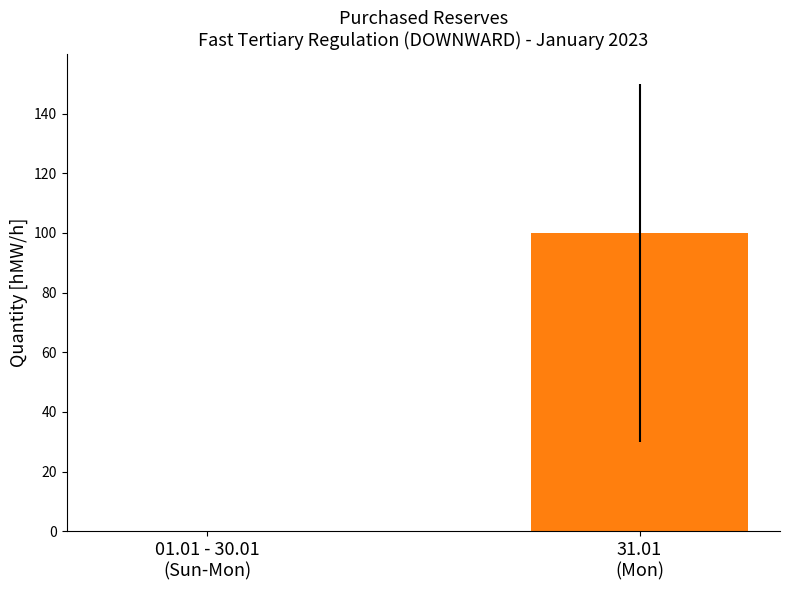

How many categories are shown in the chart?

2